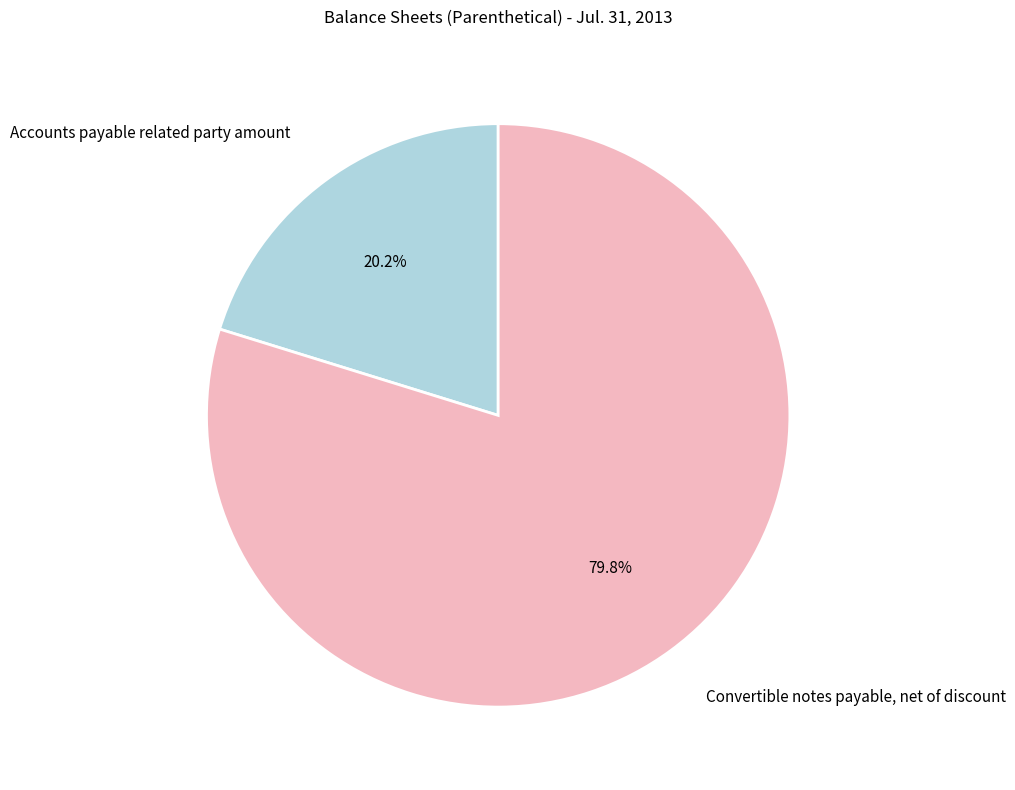

Between Accounts payable related party amount and Convertible notes payable, net of discount, which is larger?

Convertible notes payable, net of discount